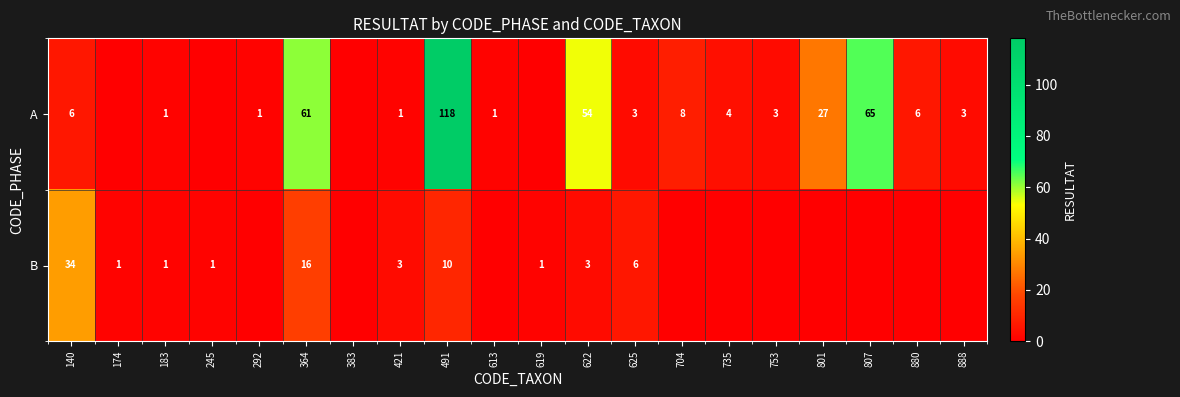

Which series changed the most between 183 and 625?

B